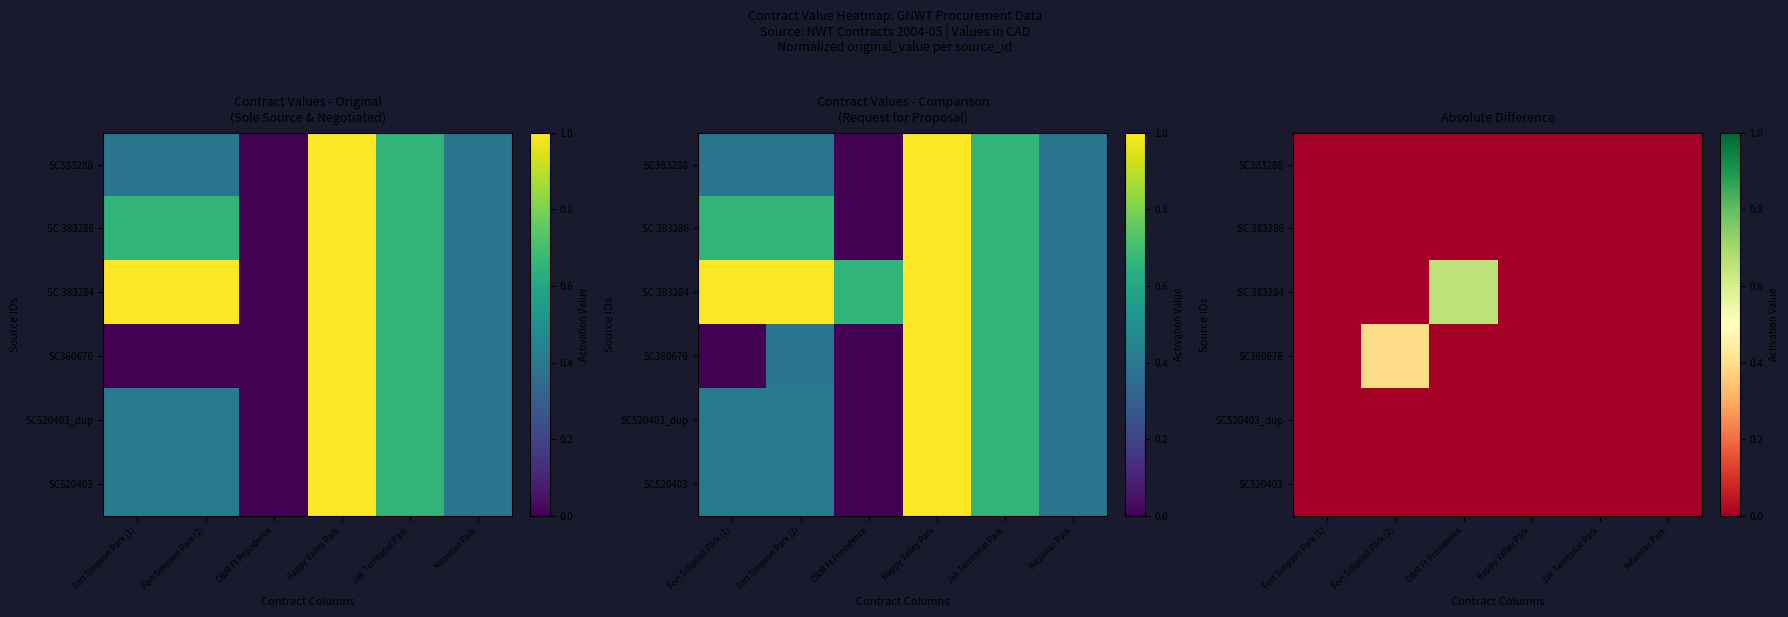

Between Happy Valley Park and O&M Ft Providence, which is larger?

Happy Valley Park